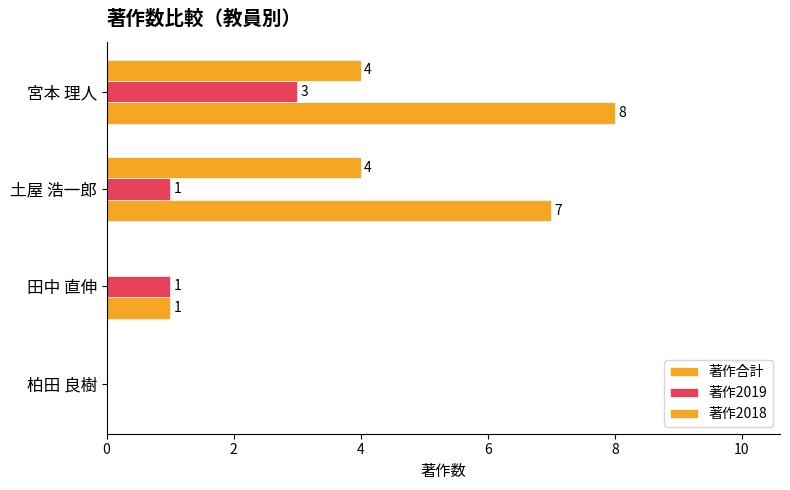

Count the number of categories in the chart.

4